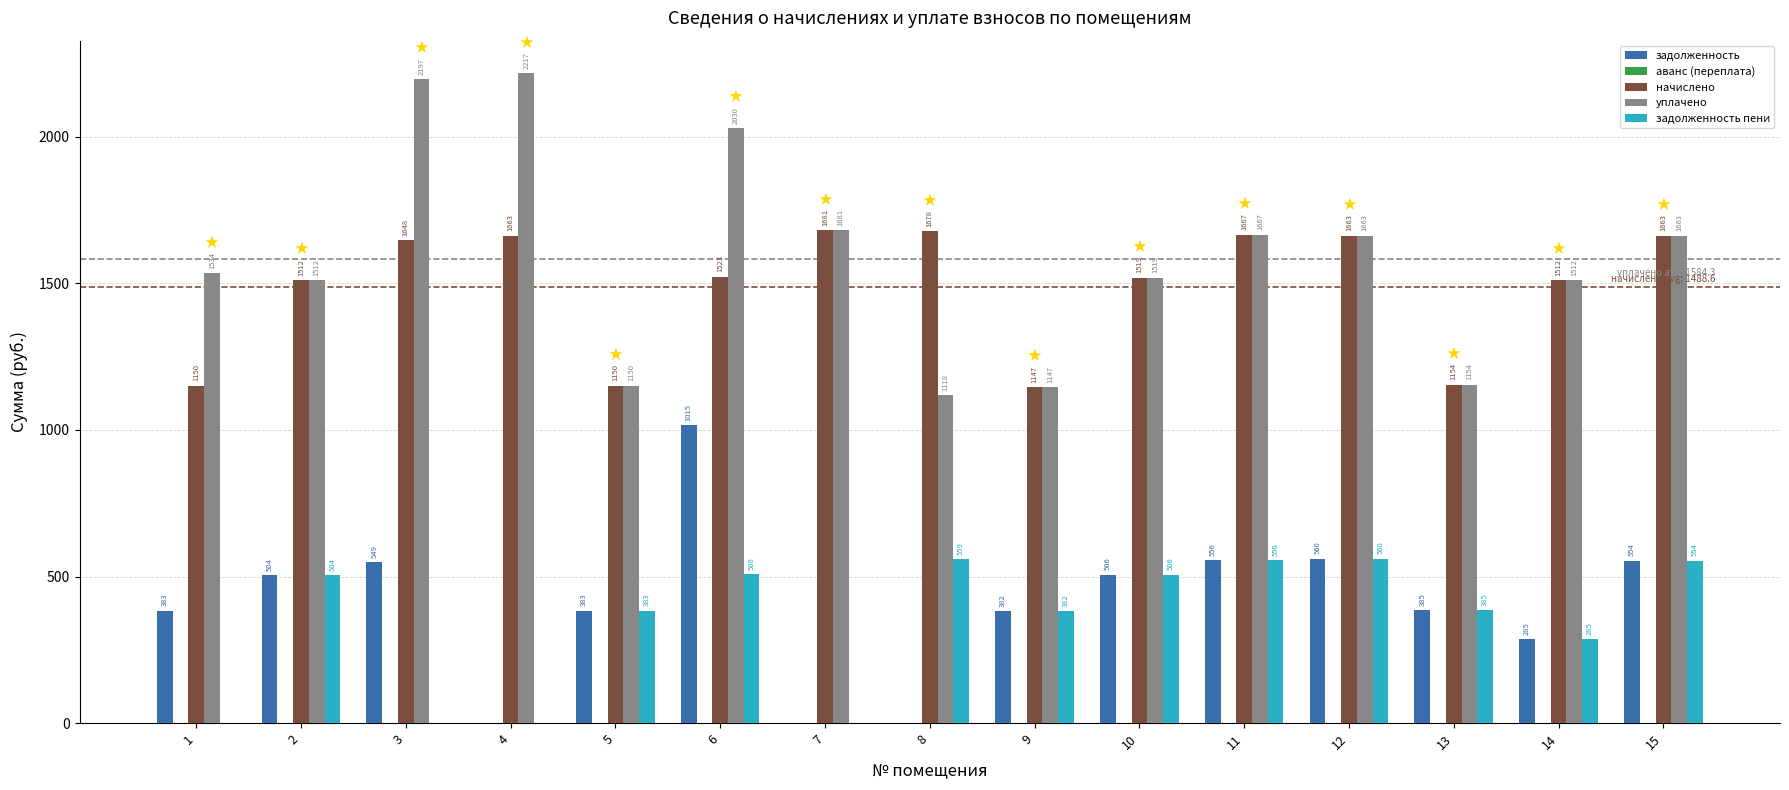

Count the number of data series in this chart.

4